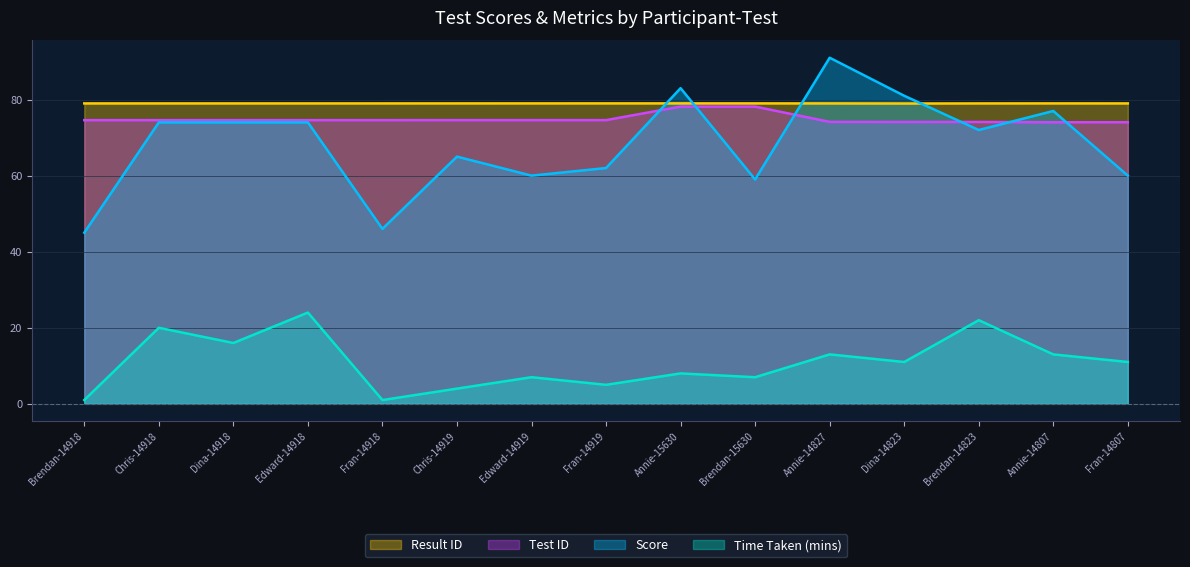

Is it true that Result ID equals 79.0 at Chris-14918?

True